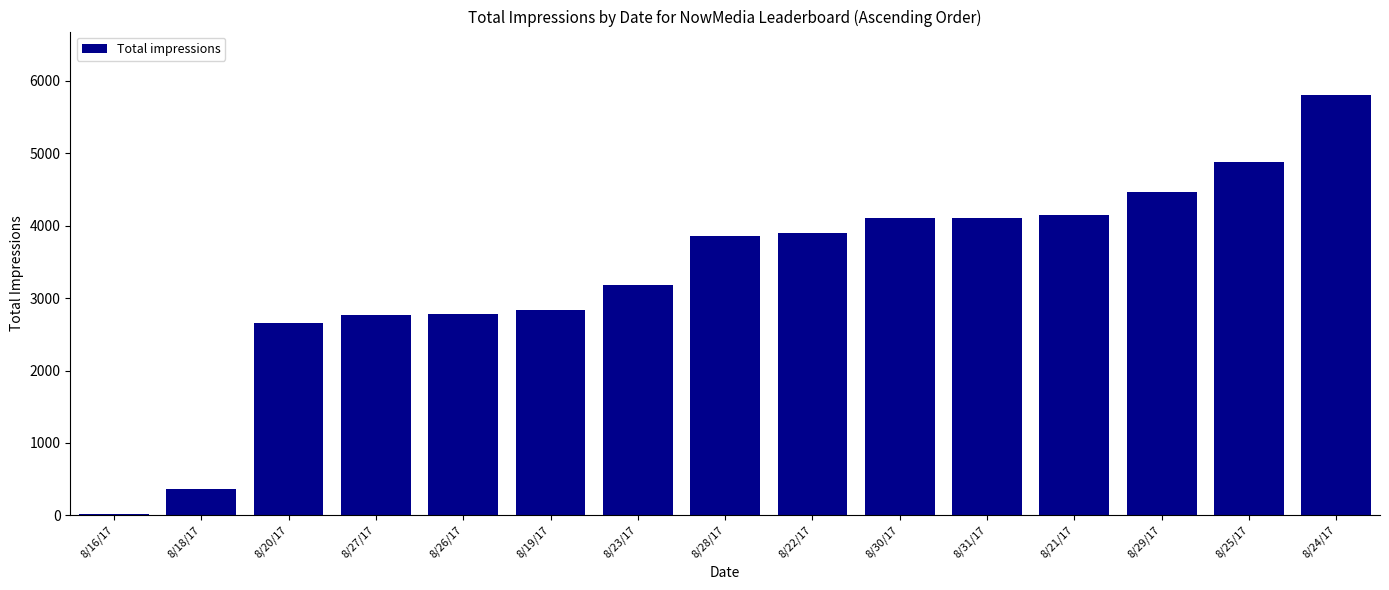

What is the change in value from 8/16/17 to 8/30/17?

+4092